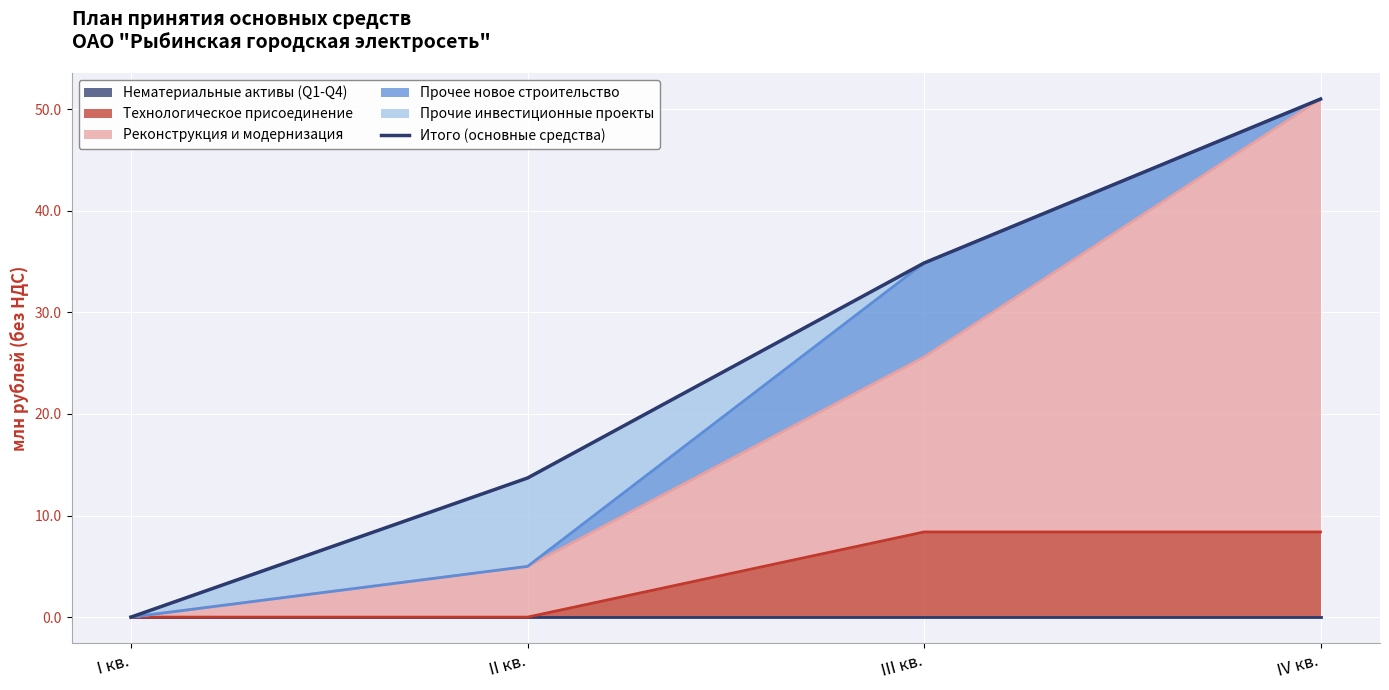

The chart shows a value of 23.4 at II кв.. True or false?

False